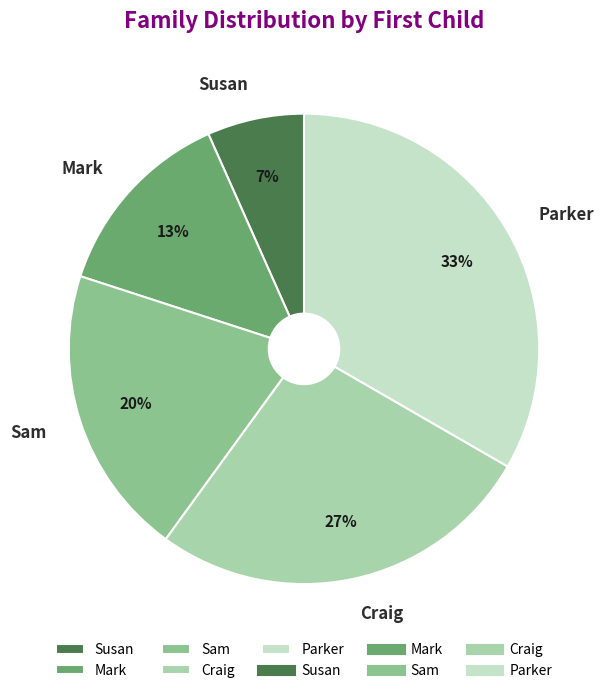

What percentage is the Craig slice, to the nearest percent?

27%